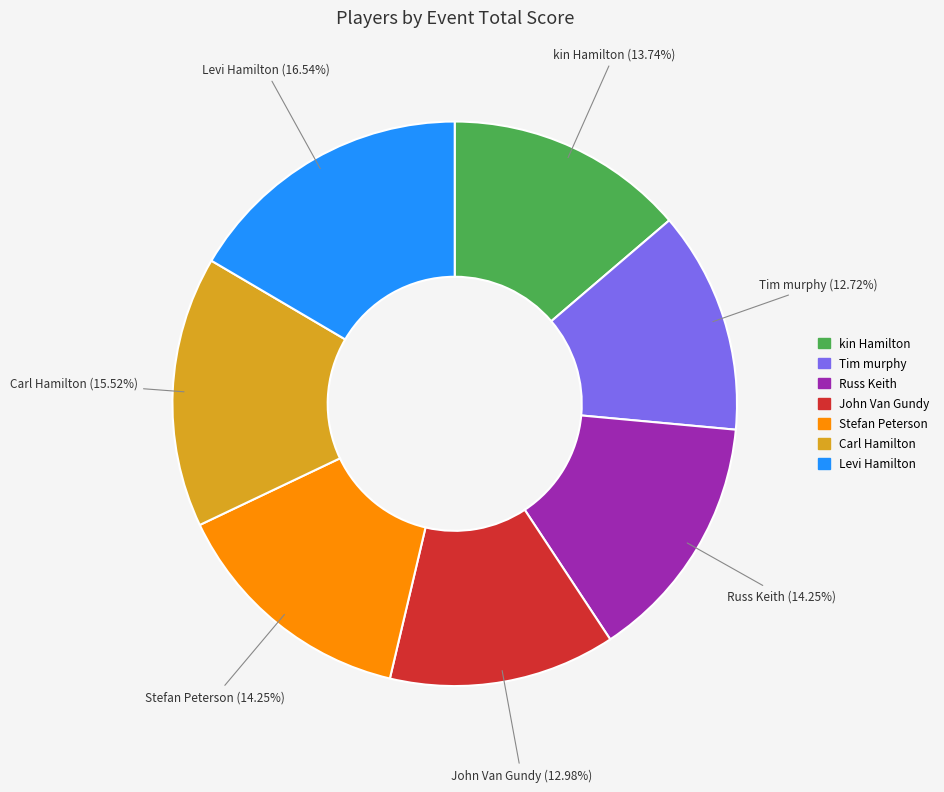

Between Russ Keith and kin Hamilton, which is larger?

Russ Keith